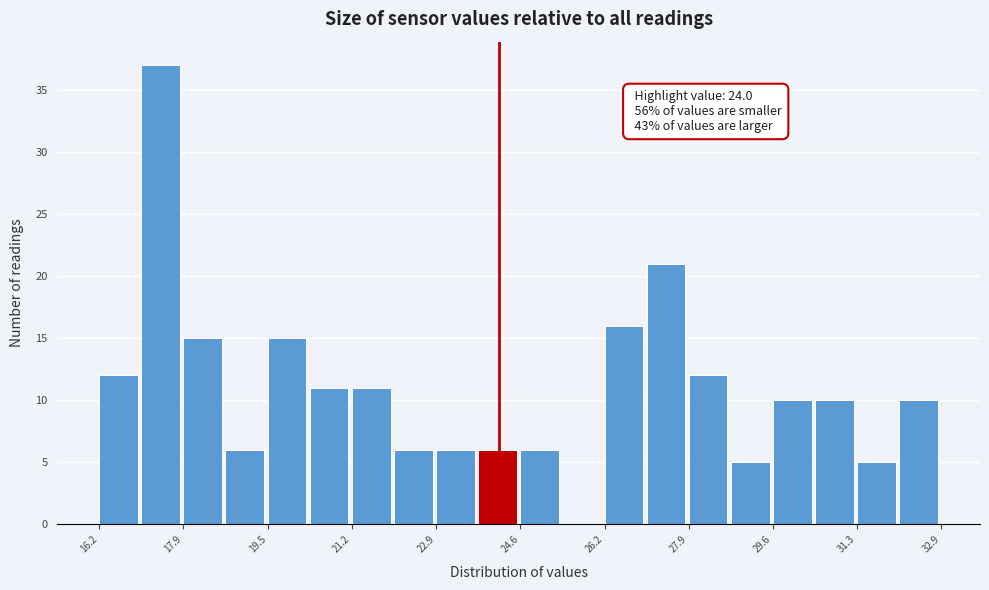

Over which range of the x-axis is the bar tallest?

17.0 to 17.8